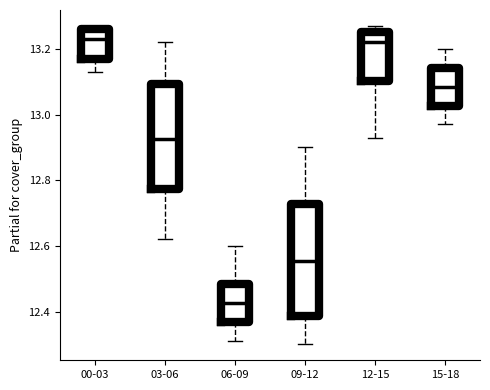

Comparing the boxes themselves (not the whiskers), which one is the tallest?

09-12